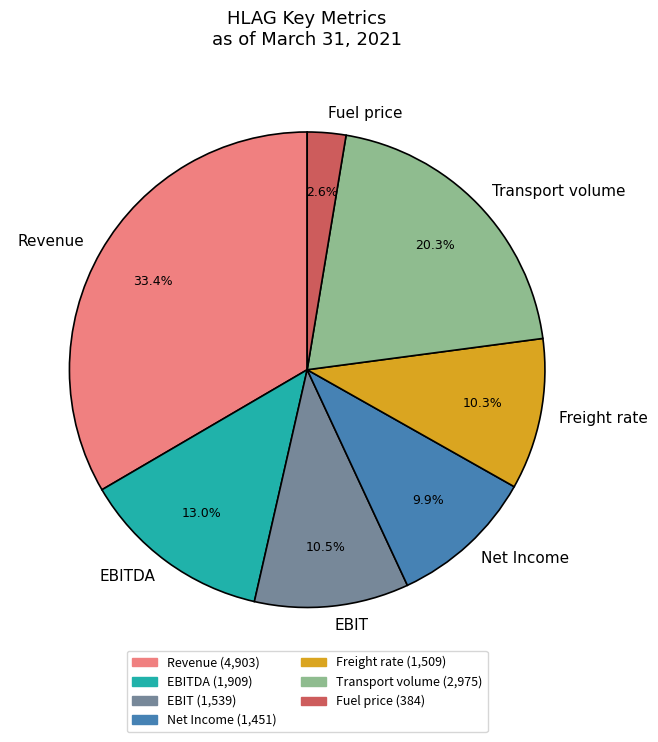

Combined, do Net Income and Freight rate account for over 50%?

No